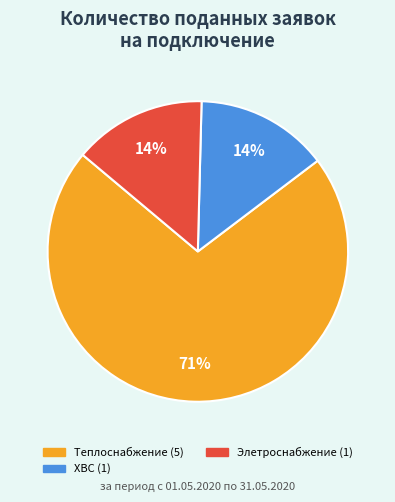

Is there a majority slice in this chart?

Yes